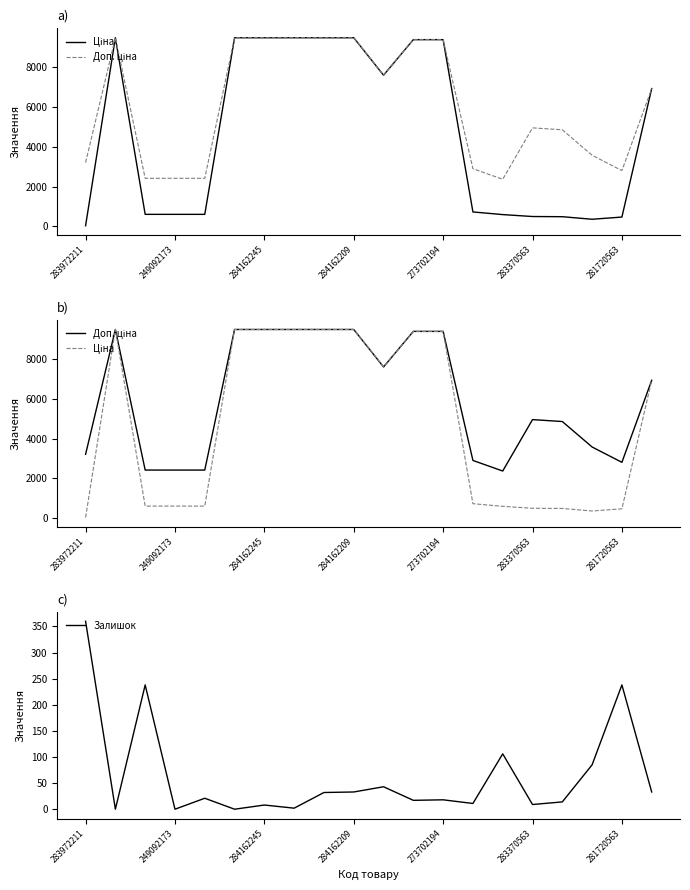

Reading left to right, list all the values displayed in this chart.

Ціна: 32.0	9480.1	603.7	603.7	603.7	9480.1	9480.1	9480.1	9480.1	9480.1	7596.5	9384.0	9384.0	724.5	591.6	495.0	485.4	357.4	467.3	6925.7
Доп. ціна: 3205.0	9480.1	2414.8	2414.8	2414.8	9480.1	9480.1	9480.1	9480.1	9480.1	7596.5	9384.0	9384.0	2897.8	2366.5	4950.4	4853.8	3573.9	2803.6	6925.7
Залишок: 360.0	0.0	238.0	0.0	21.0	0.0	8.0	2.0	32.0	33.0	43.0	17.0	18.0	11.0	106.0	9.0	14.0	85.0	238.0	33.0